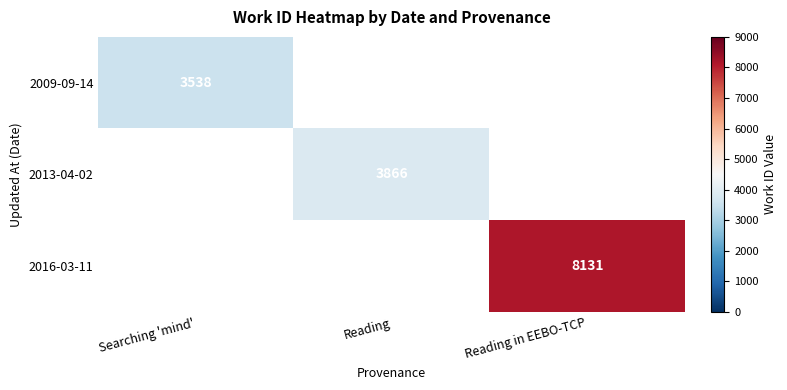

The 2009-09-14 series shows 1659 at Searching 'mind'. True or false?

False